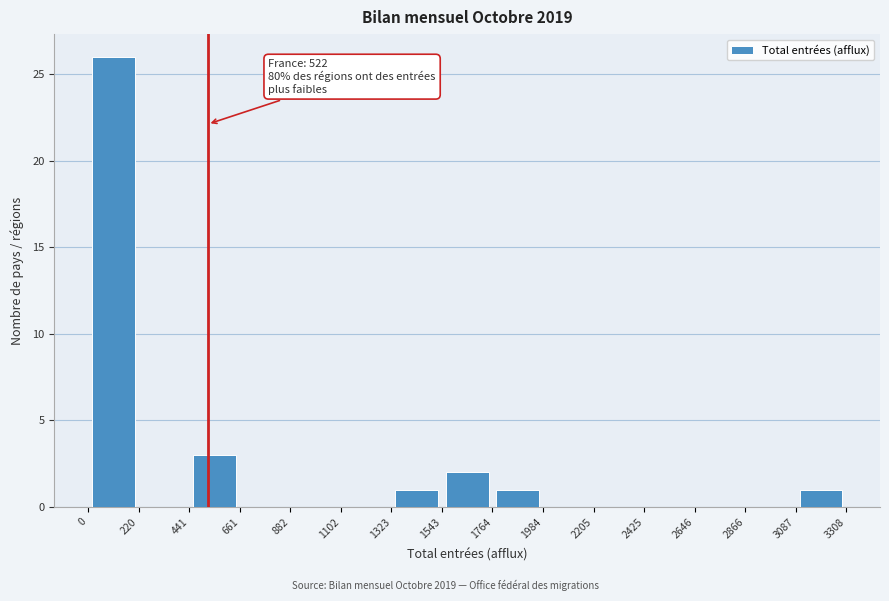

Over which range of the x-axis is the bar tallest?

0 to 220